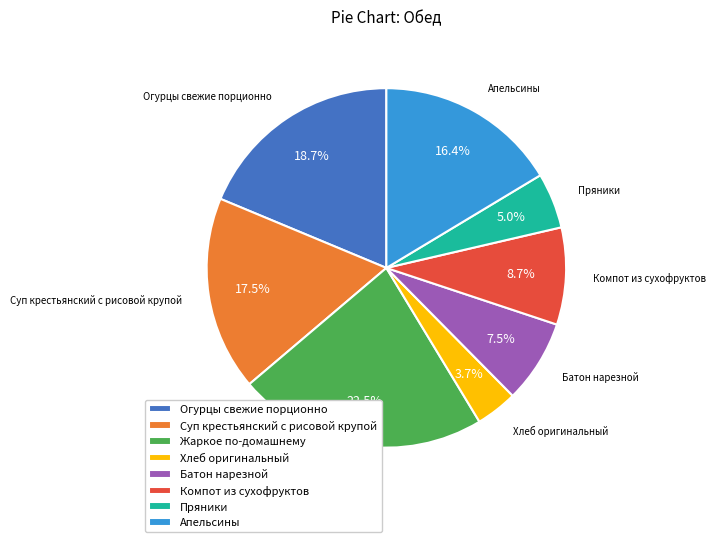

To the nearest percent, what portion does Компот из сухофруктов represent?

9%